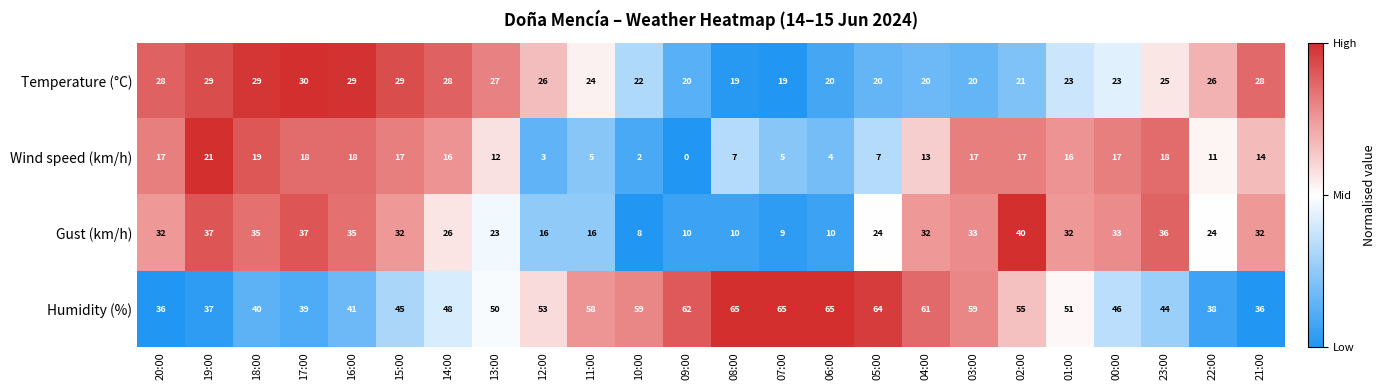

Which series has the largest total across all categories?

Humidity (%)